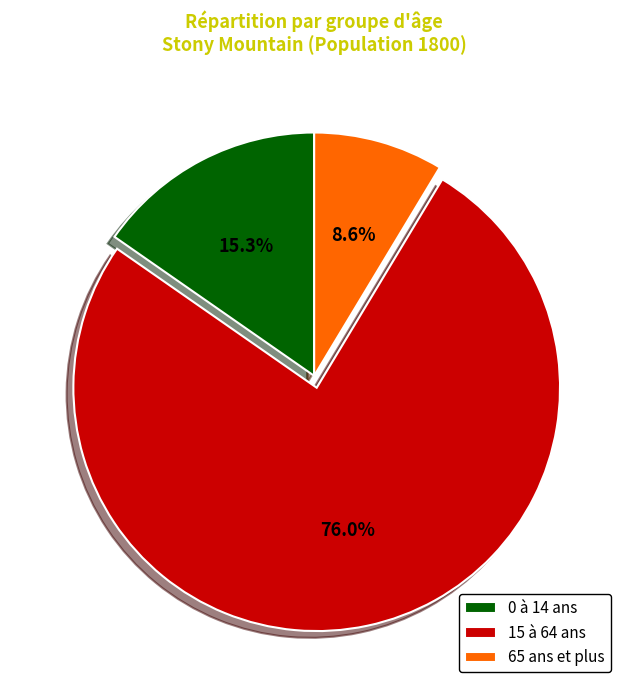

The 0 à 14 ans slice represents 1% of the pie. True or false?

False